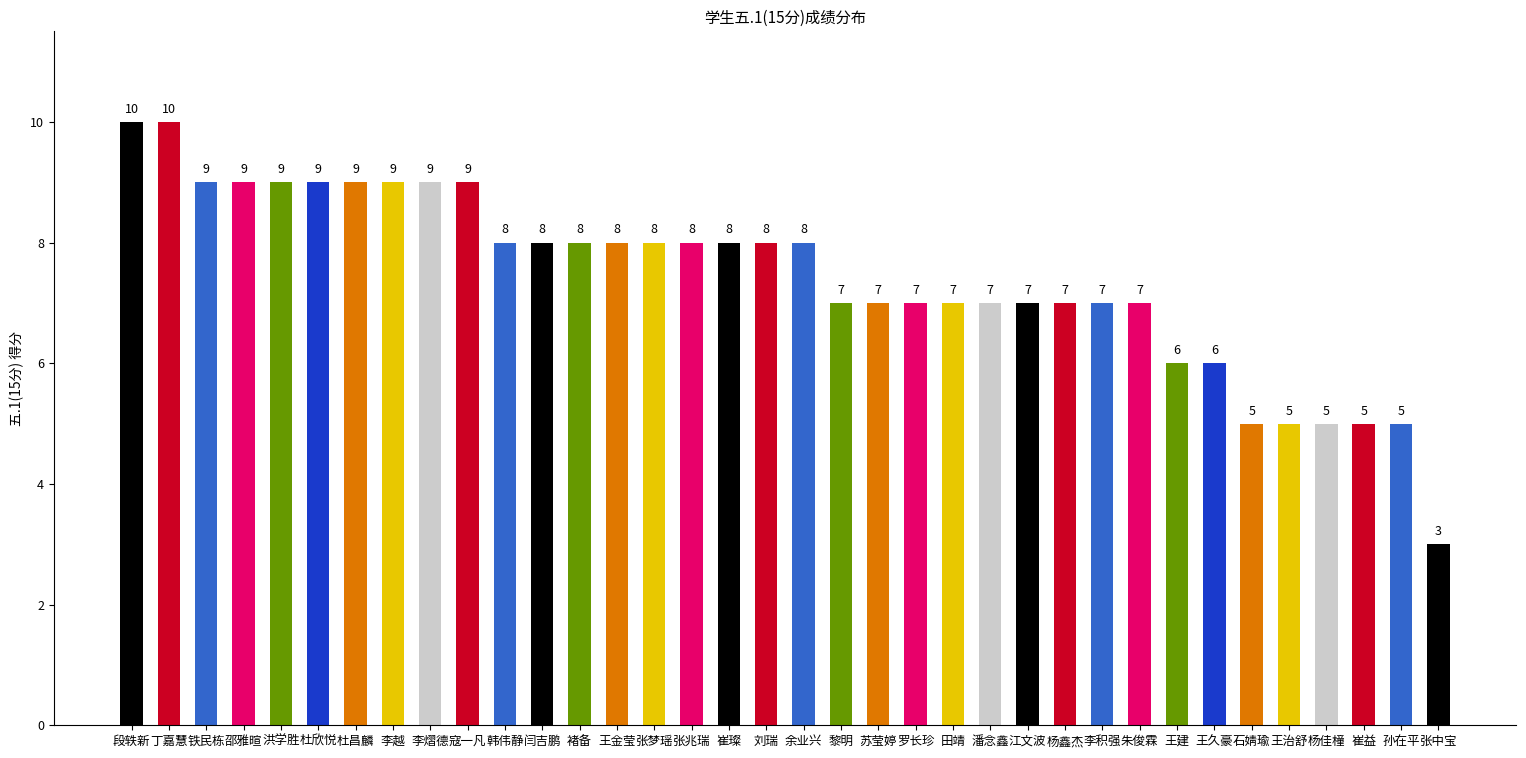

The value at 江文波 is 4. True or false?

False